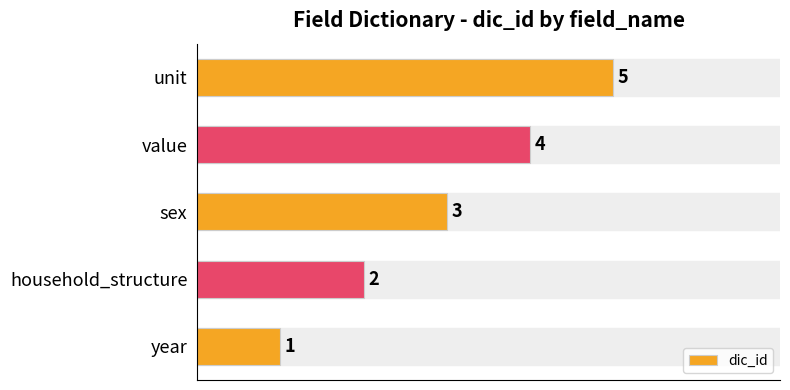

Does the chart contain stacked bars?

No